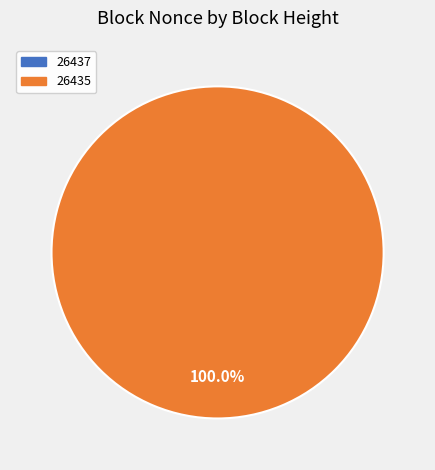

To the nearest percent, what is the difference between the 26437 and 26435 slice percentages?

100%